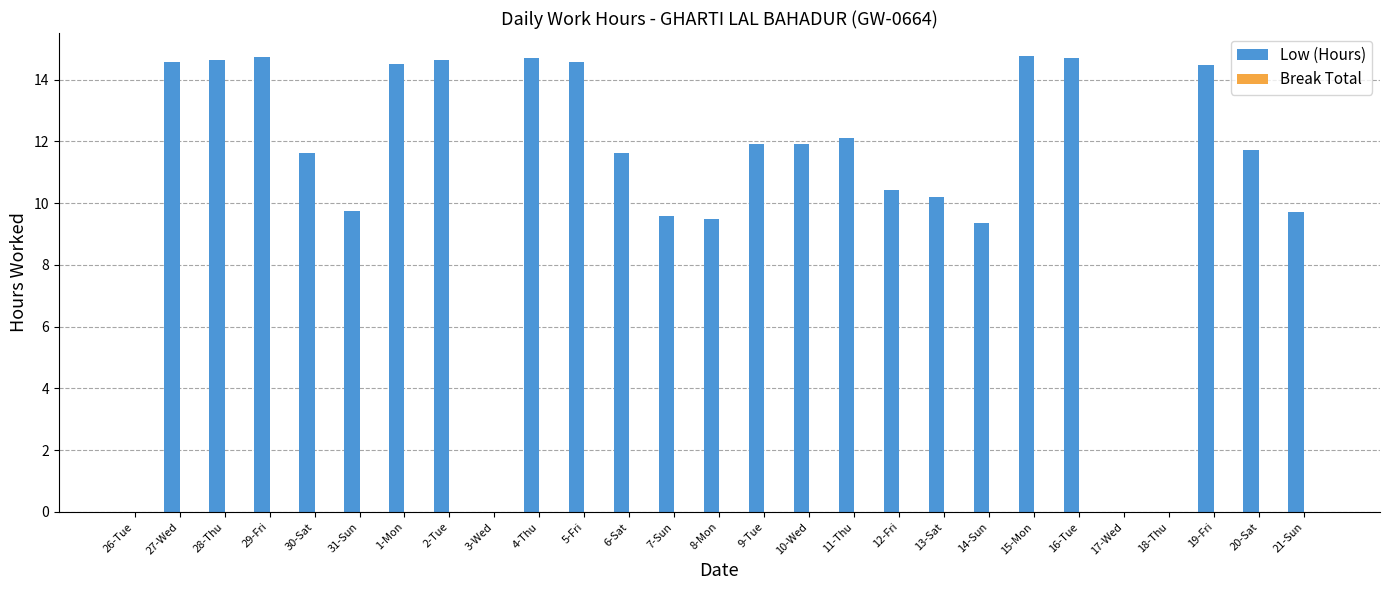

True or false: the data shows 14.7 at 29-Fri.

True